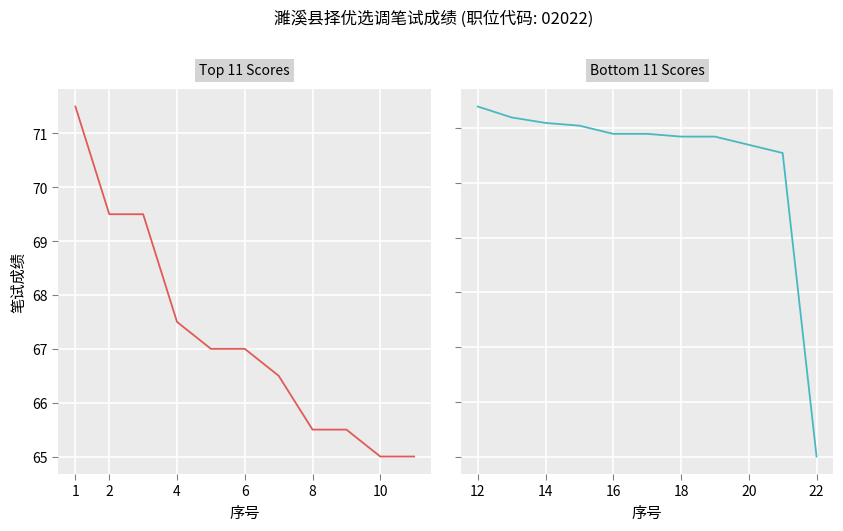

What is the difference between the highest and lowest values at 8?

8.0